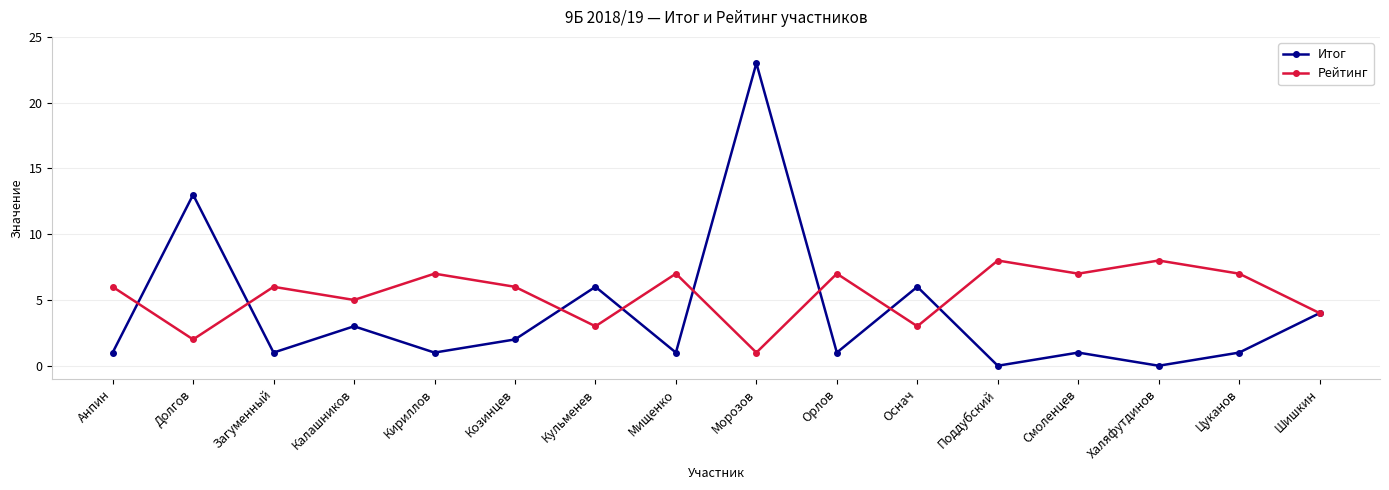

How many Рейтинг values are between 4 and 7?

10